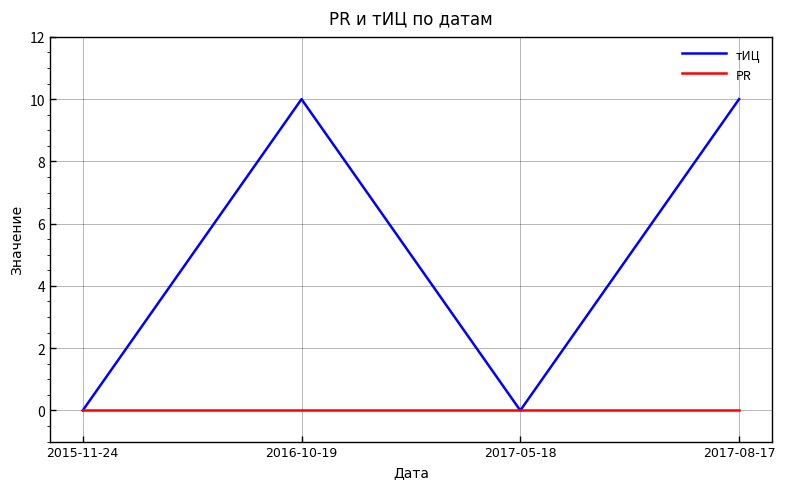

What is the difference between the second highest and second lowest values in the тИЦ series?

10